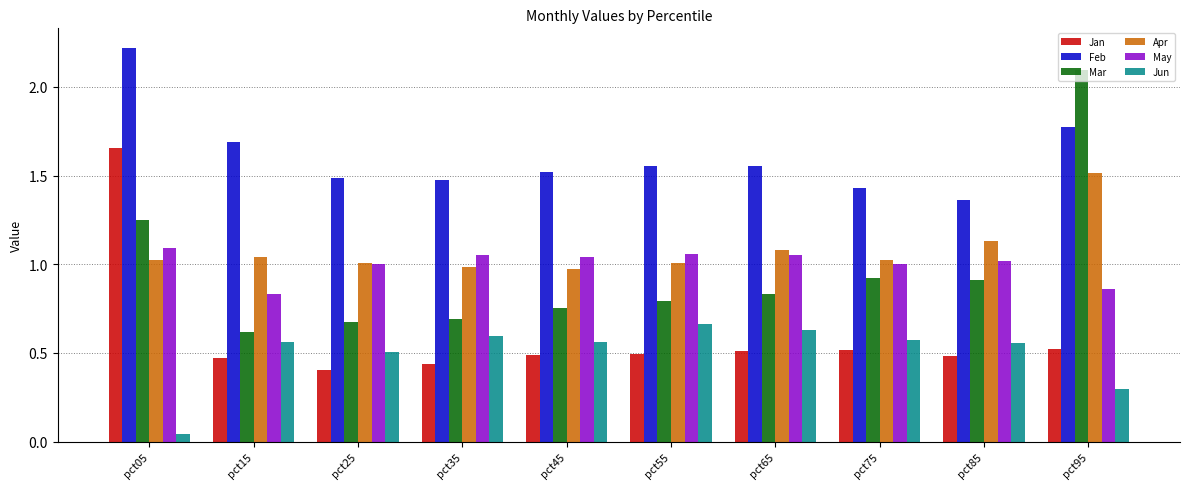

True or false: May has a value of 1.7 at pct85.

False